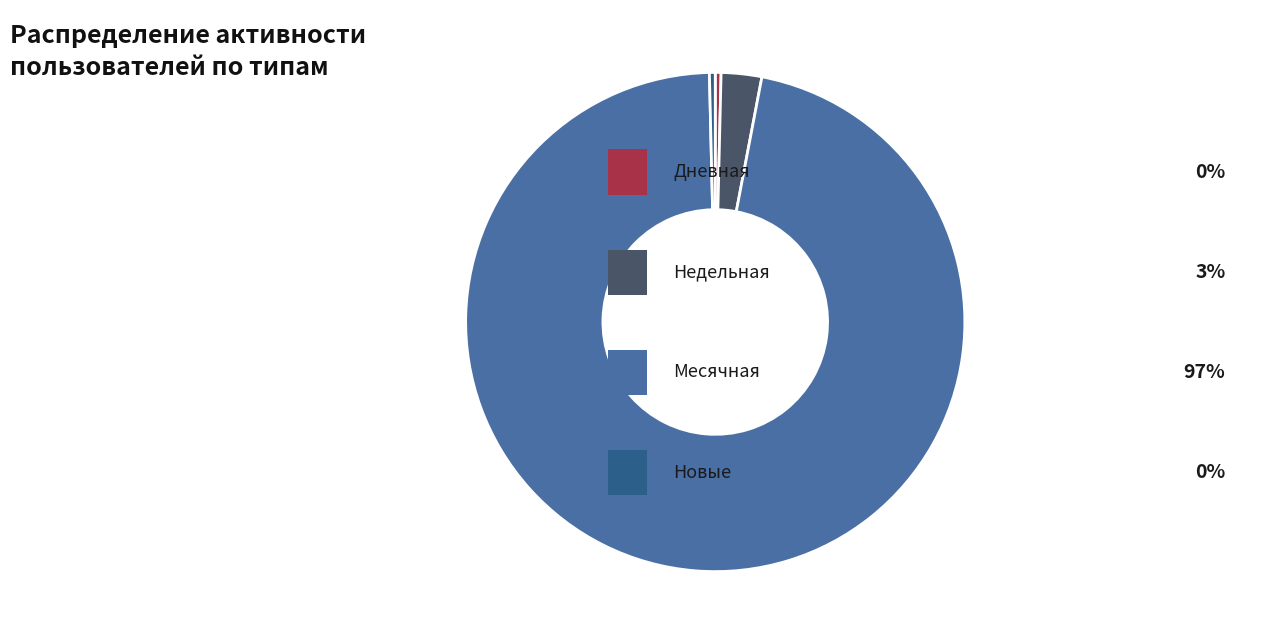

Does any single category account for the majority?

Yes